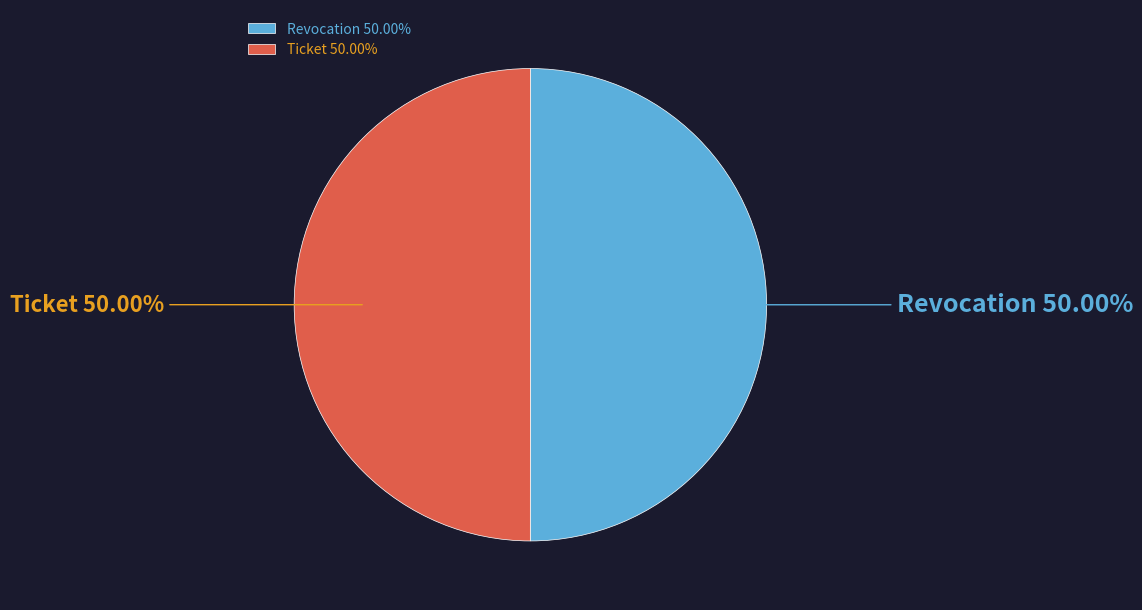

Approximately how many times larger is the value at Revocation compared to Ticket?

1.0